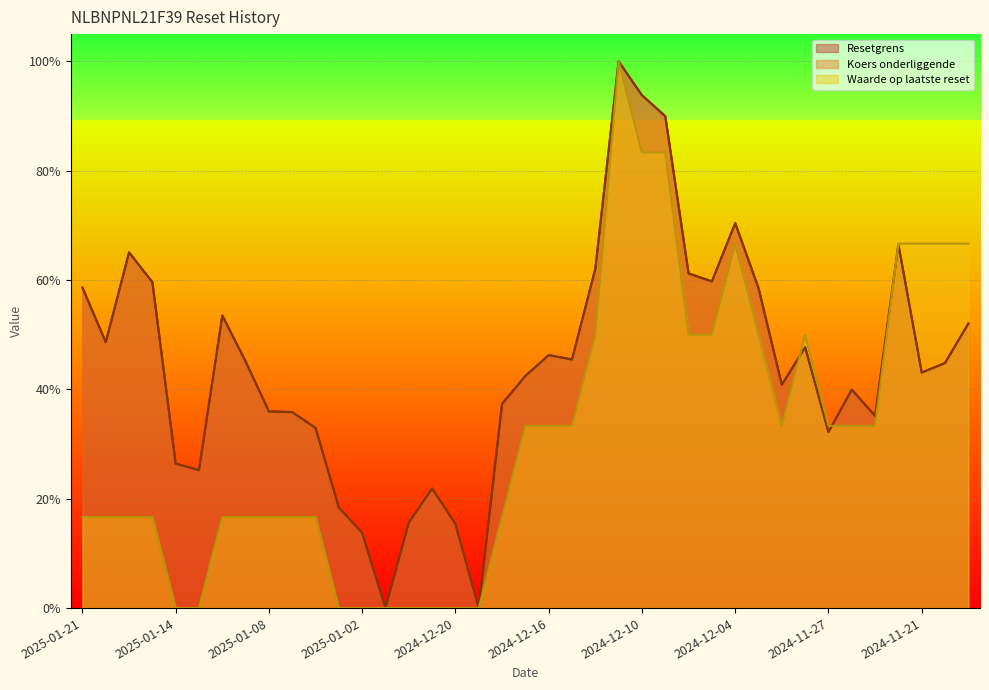

What is the sum of all Waarde op laatste reset values?

12.5